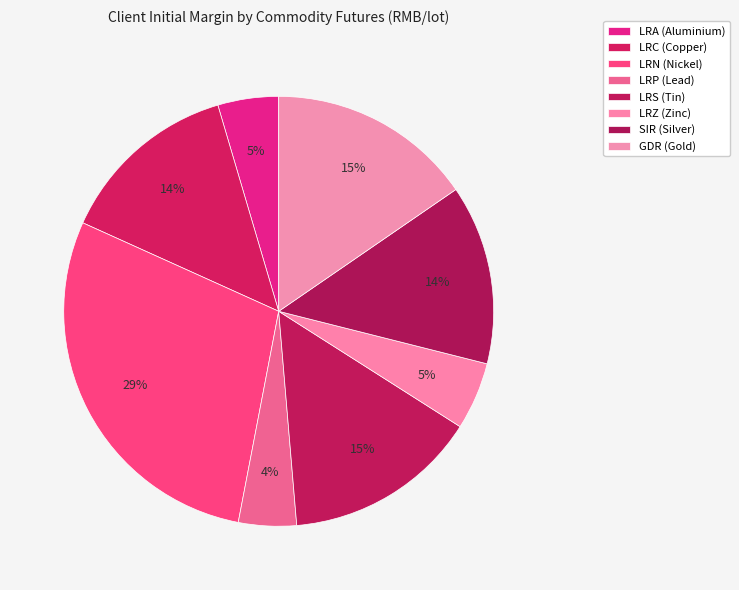

How many slices are in this pie chart?

8